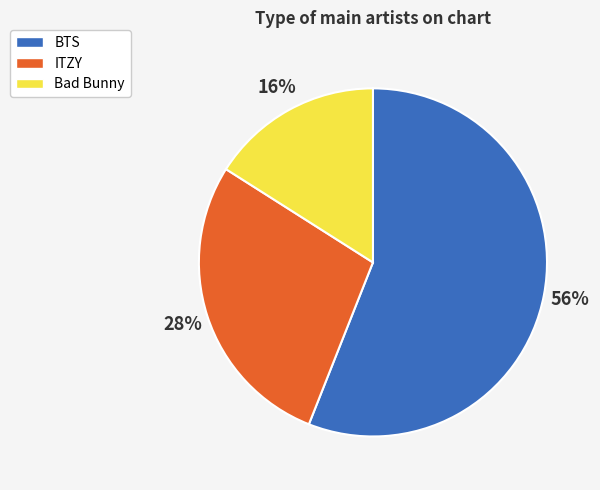

Do Bad Bunny and BTS together represent more than half of the pie?

Yes